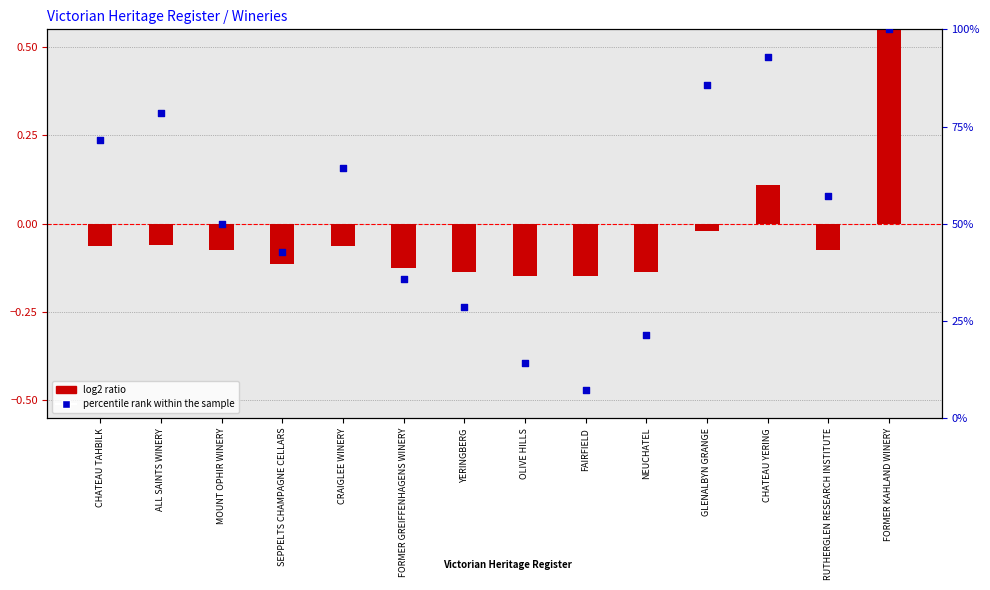

Which has a higher value, FORMER GREIFFENHAGENS WINERY or YERINGBERG?

FORMER GREIFFENHAGENS WINERY